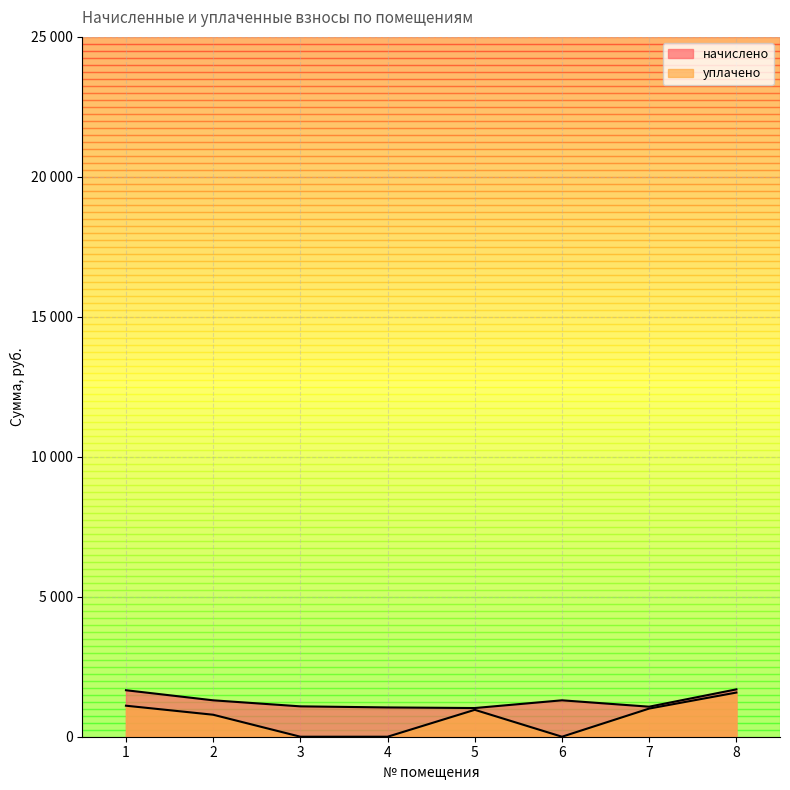

What is the highest value of the начислено series?

1692.0